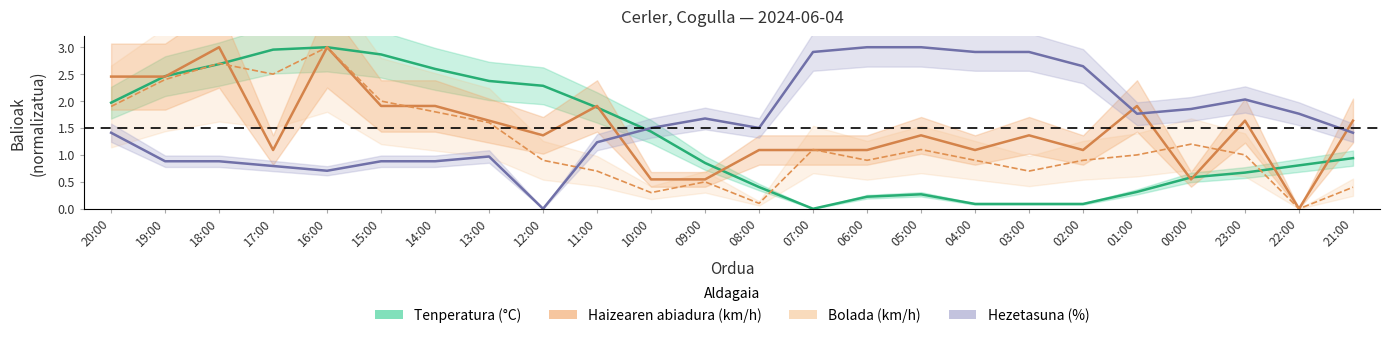

The Tenperatura (°C) series shows 0.1 at 05:00. True or false?

False